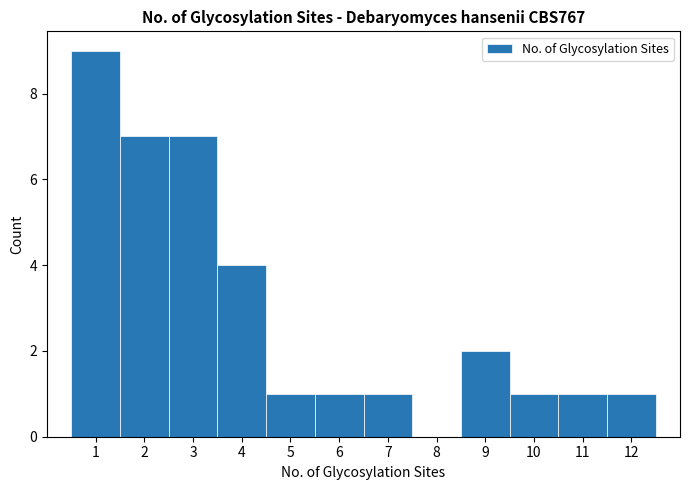

Reading left to right, list every bar in this chart as the range it spans on the x-axis followed by its height. The values are not printed on the chart, so give them approximately, as read against the axis.

0.5 to 1.5: 9
1.5 to 2.5: 7
2.5 to 3.5: 7
3.5 to 4.5: 4
4.5 to 5.5: 1
5.5 to 6.5: 1
6.5 to 7.5: 1
7.5 to 8.5: 0
8.5 to 9.5: 2
9.5 to 10.5: 1
10.5 to 11.5: 1
11.5 to 12.5: 1